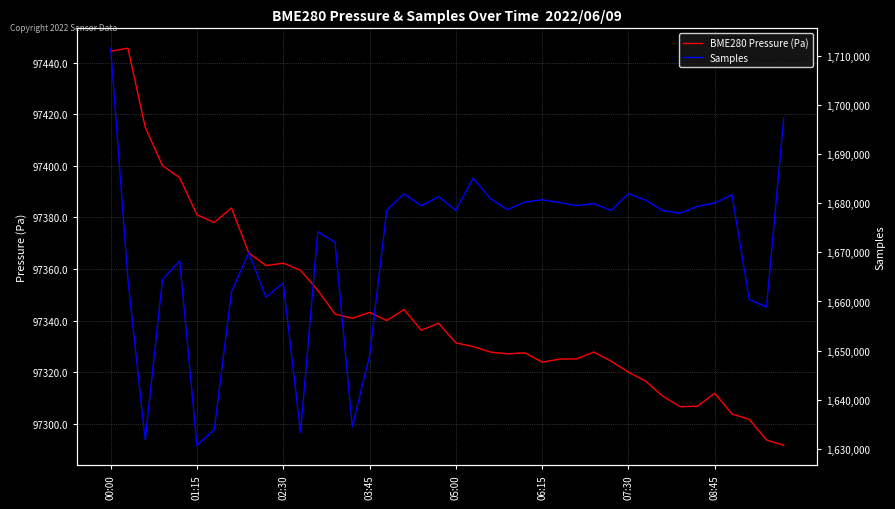

Count the number of data series in this chart.

2